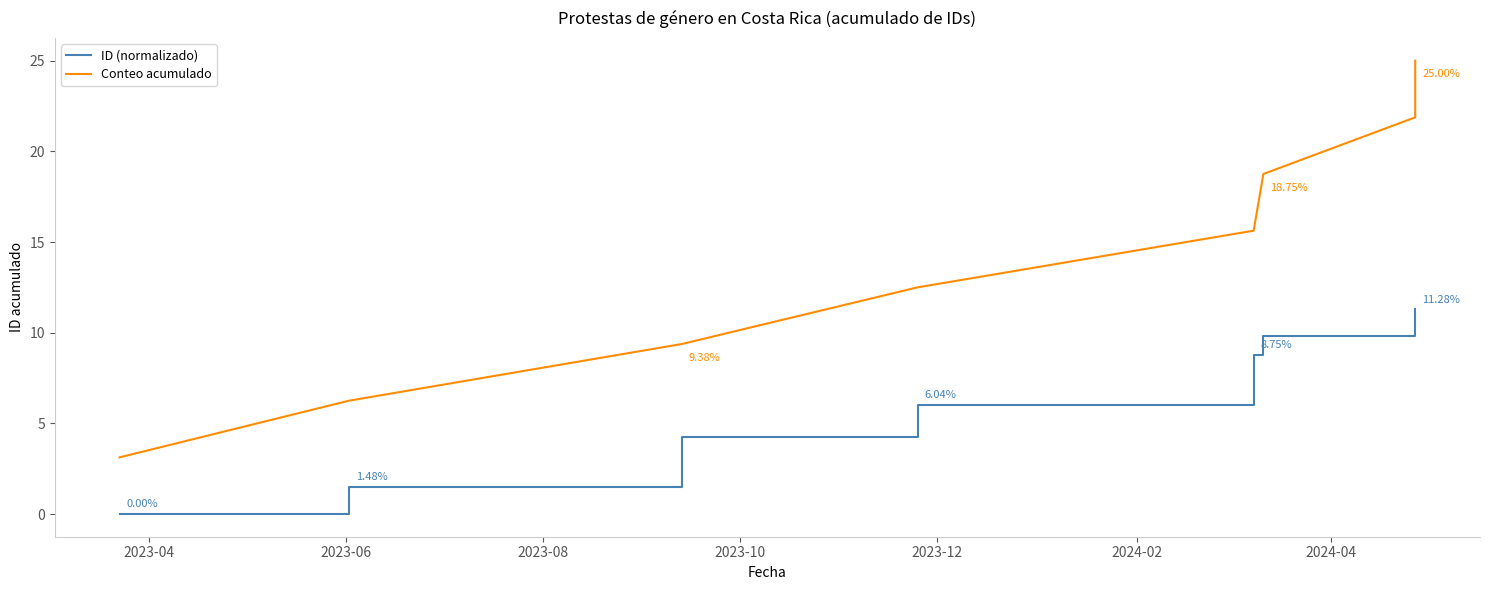

What is the greatest value displayed?

25.0